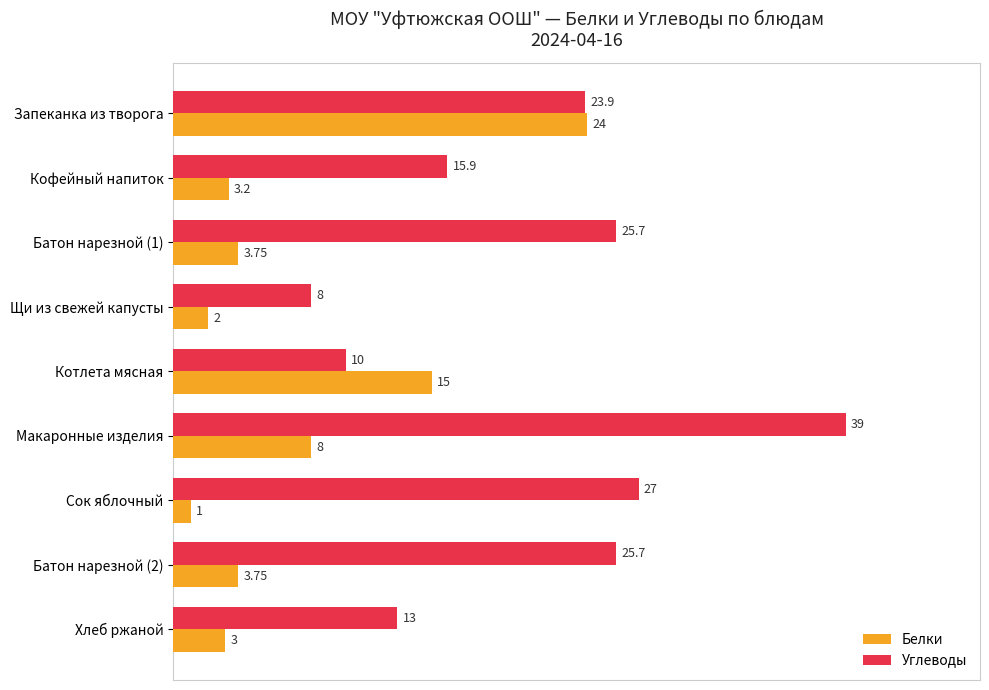

What is the difference between the highest and lowest values at Макаронные изделия?

31.0